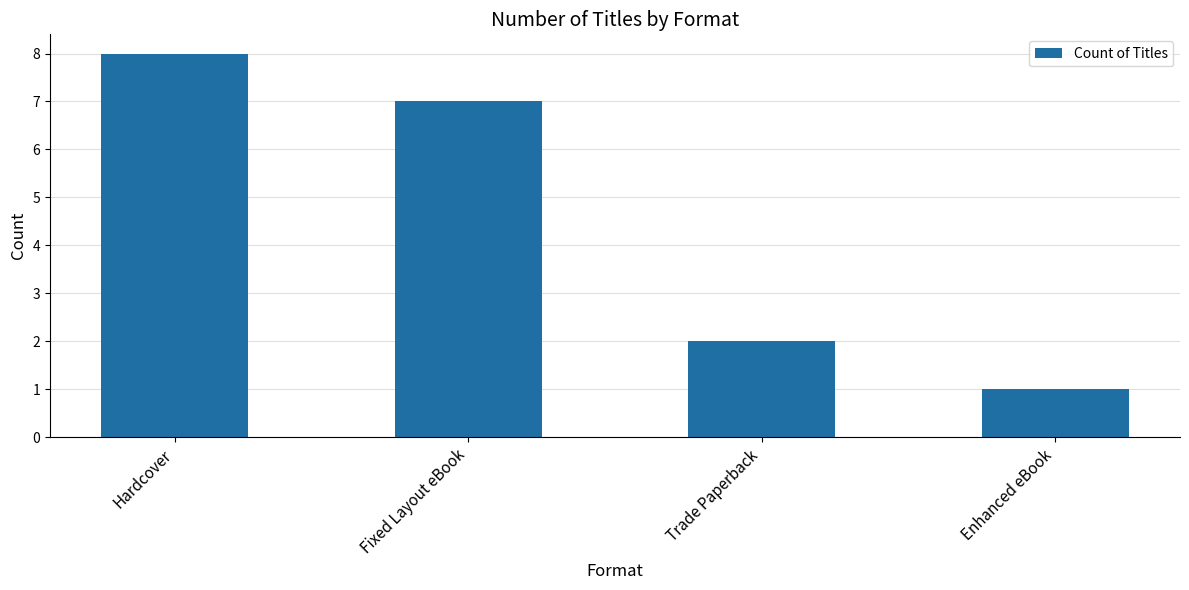

Reading left to right, transcribe all the data shown in this chart.

Hardcover=8	Fixed Layout eBook=7	Trade Paperback=2	Enhanced eBook=1